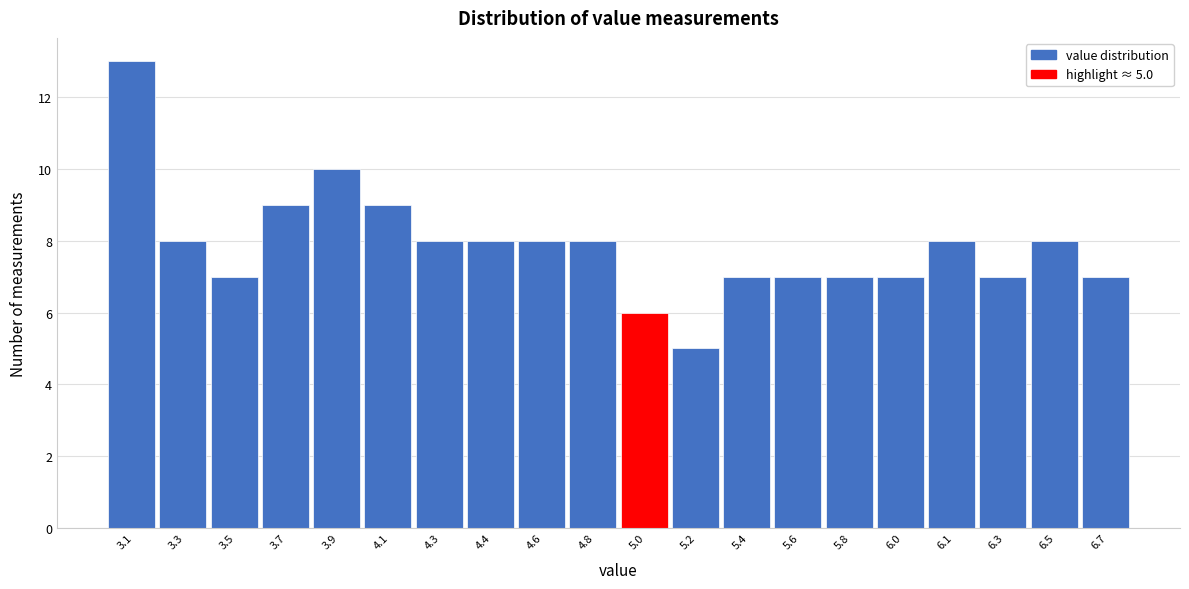

Reading right to left, transcribe all the data shown in this chart.

7	8	7	8	7	7	7	7	5	6	8	8	8	8	9	10	9	7	8	13